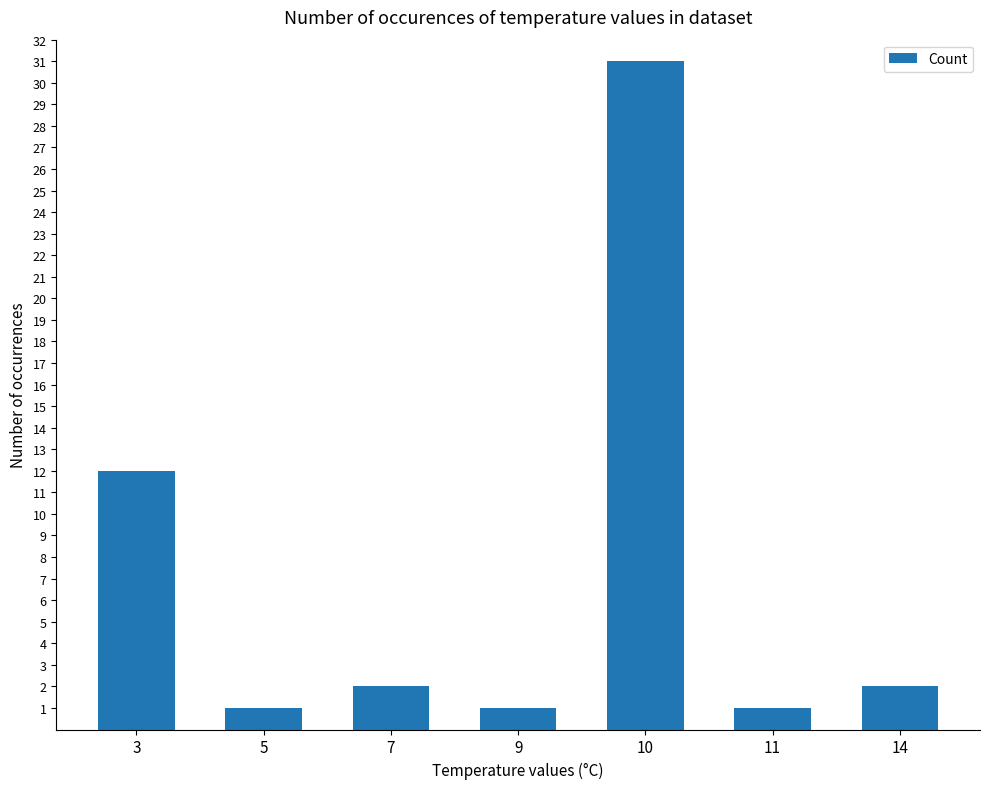

The value at 3 is 18. True or false?

False